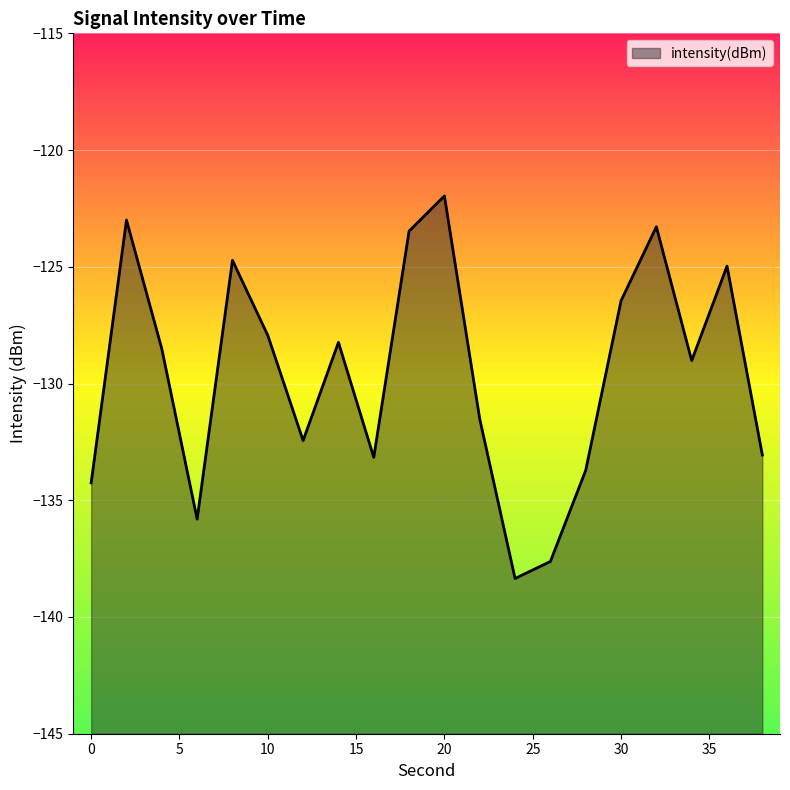

Where does the data first go above -128?

2